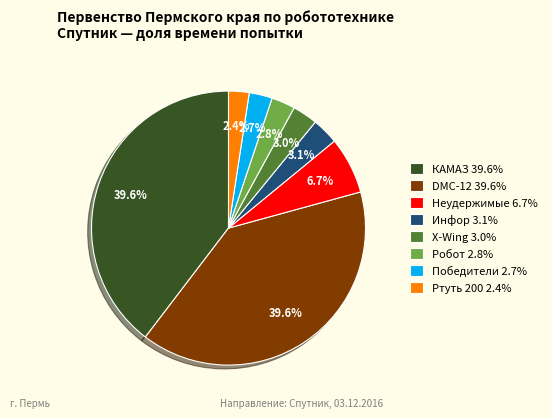

What is the ratio of the value at КАМАЗ 39.6% to the value at Неудержимые 6.7%?

5.9